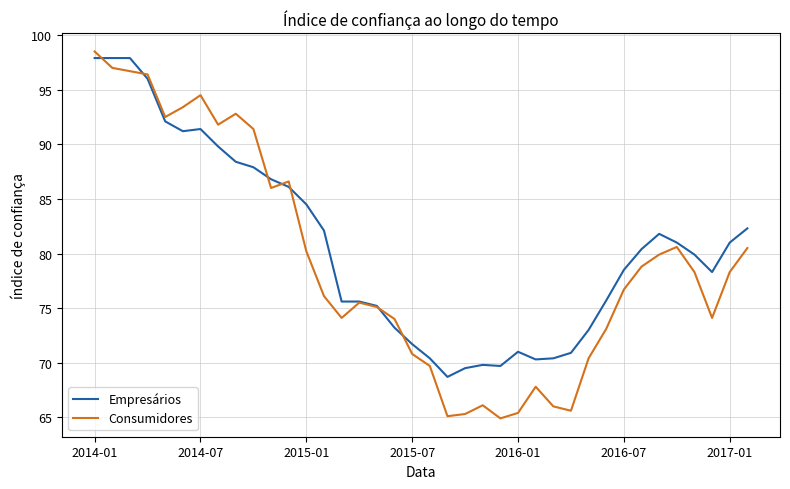

What is the maximum value for Empresários?

97.9